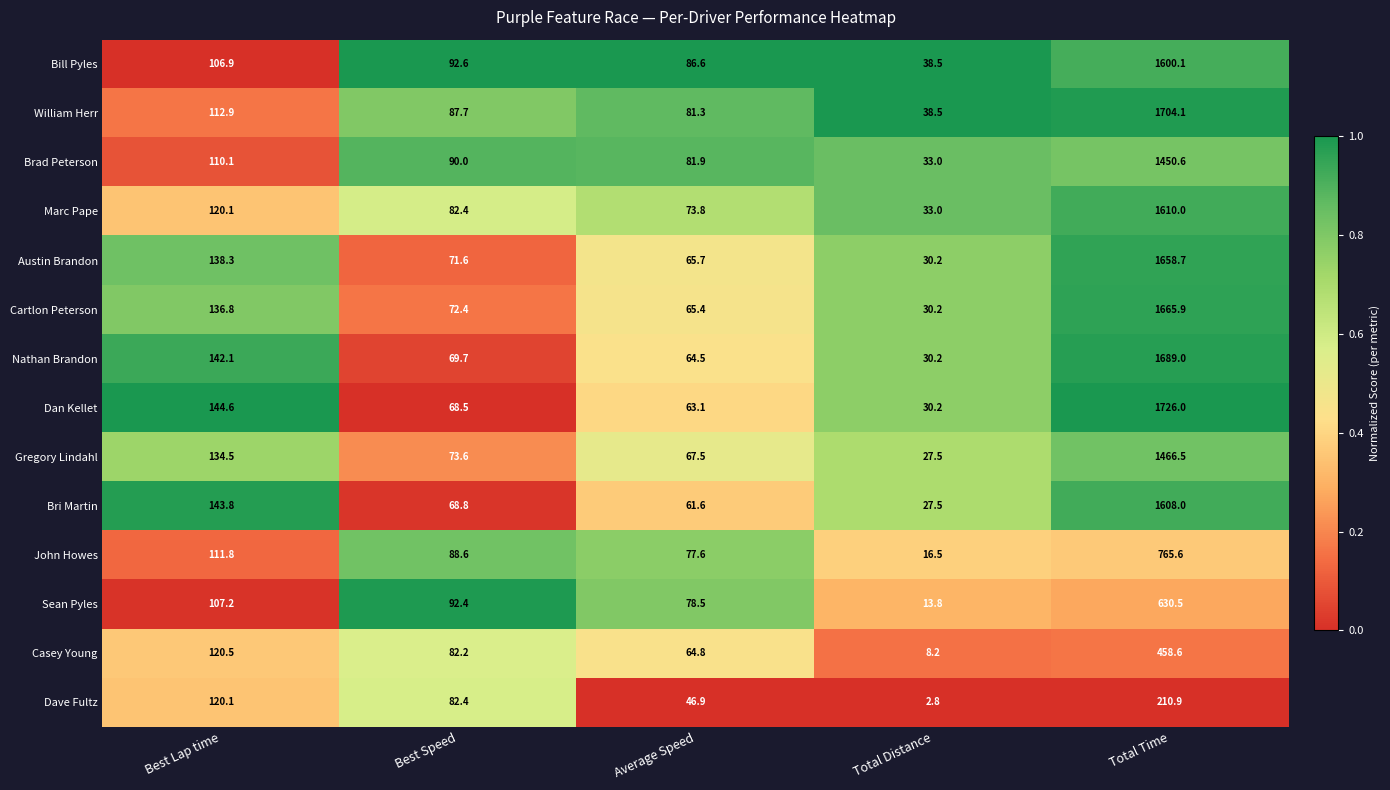

Which series has the largest range (max minus min)?

Dan Kellet